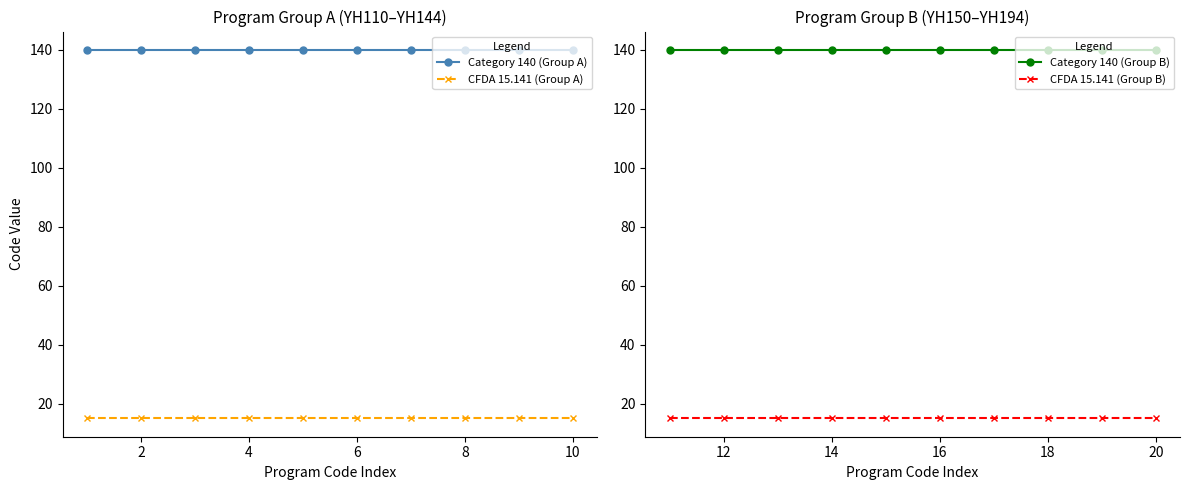

What is the maximum value shown in the chart?

140.0